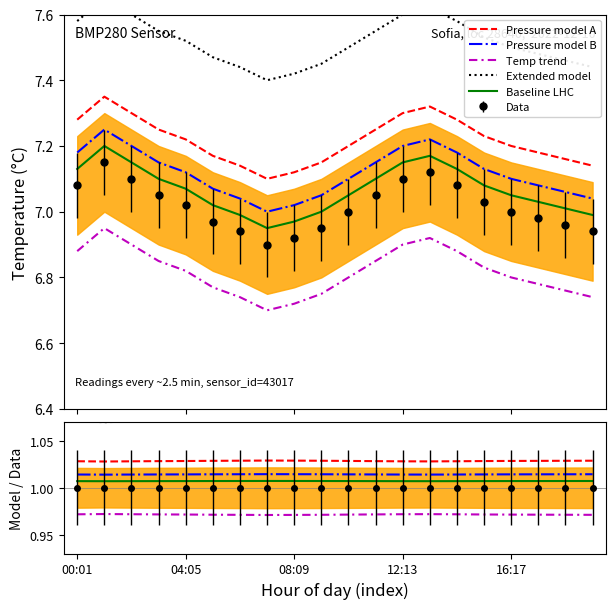

What is the label of the 6th point from the left?

5